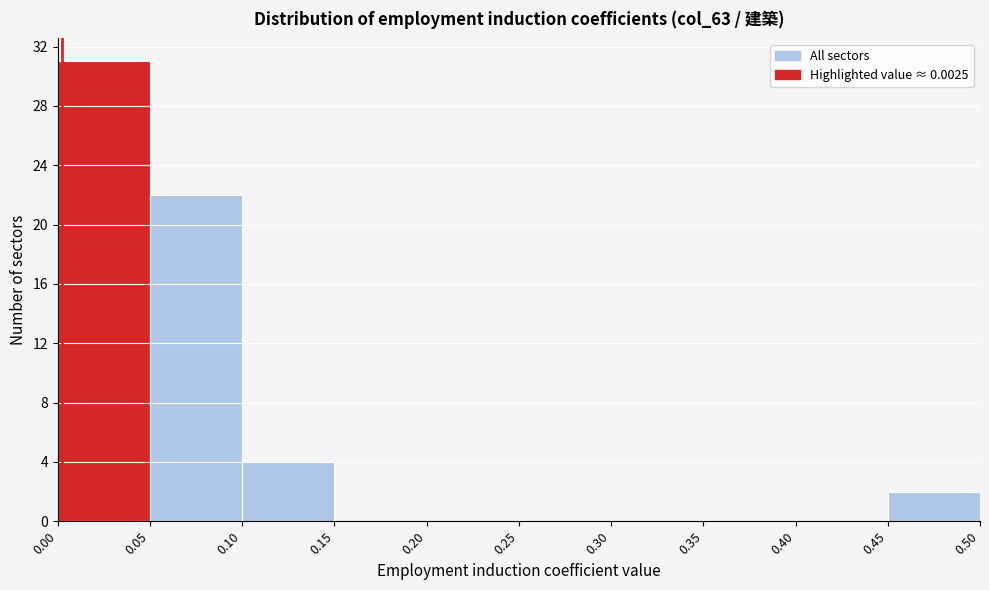

Reading left to right, list every bar in this chart as the range it spans on the x-axis followed by its height. The values are not printed on the chart, so give them approximately, as read against the axis.

0.00 to 0.05: 31
0.05 to 0.10: 22
0.10 to 0.15: 4
0.15 to 0.20: 0
0.20 to 0.25: 0
0.25 to 0.30: 0
0.30 to 0.35: 0
0.35 to 0.40: 0
0.40 to 0.45: 0
0.45 to 0.50: 2